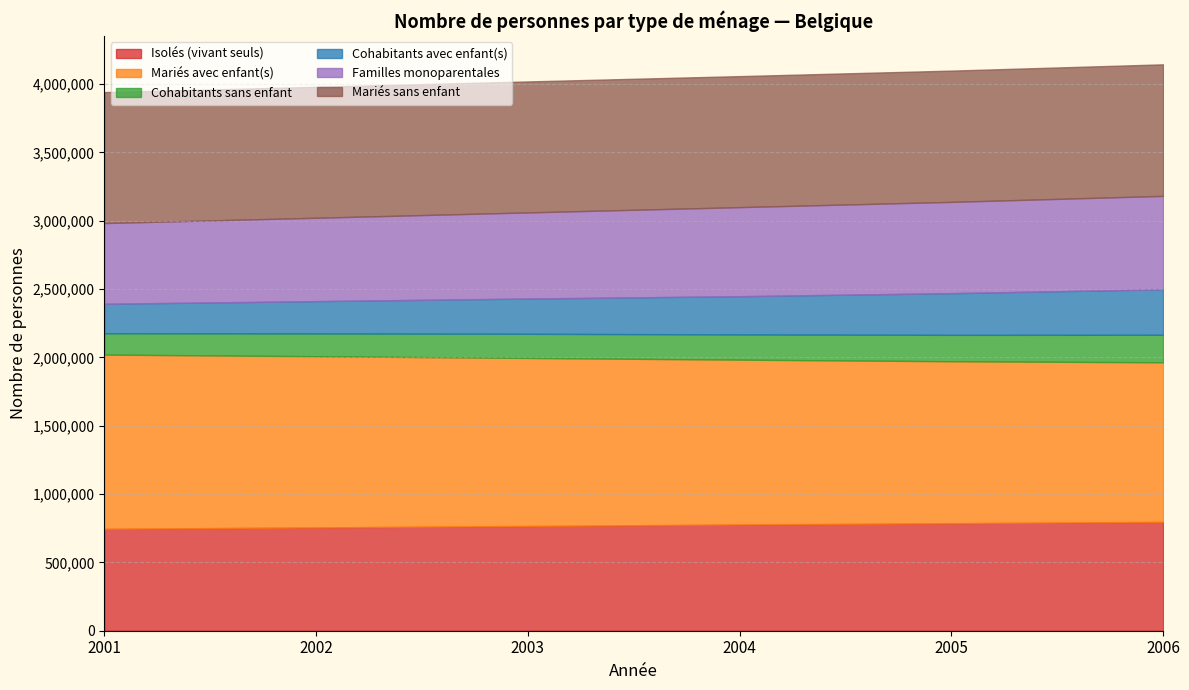

The Mariés avec enfant(s) series shows 856959 at 2003. True or false?

False